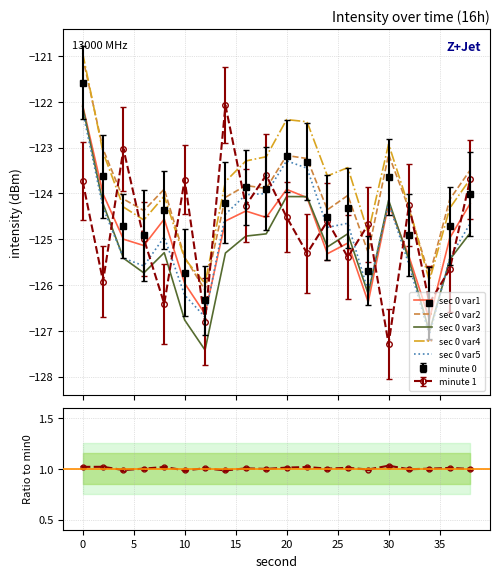

Does the chart have visible grid lines?

Yes